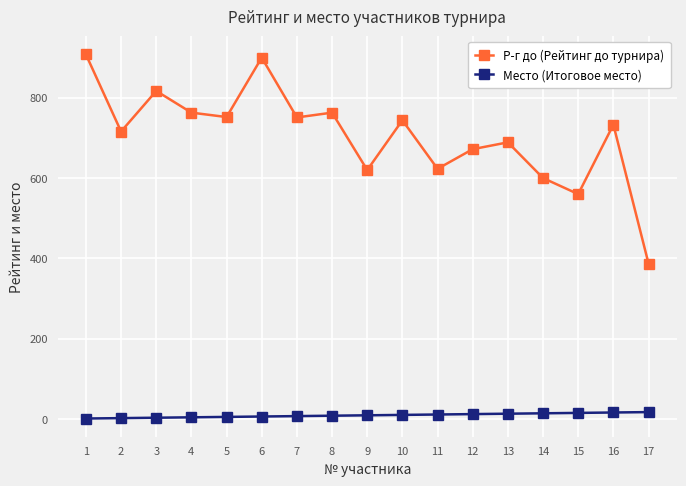

Is the value of Место (Итоговое место) at 7 greater than the value of Р-г до (Рейтинг до турнира) at 5?

No